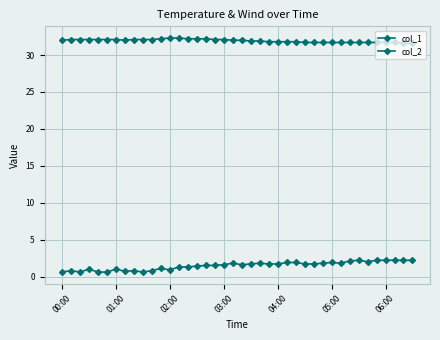

In col_1, how many points are lower than both neighbors (excluding endpoints)?

1